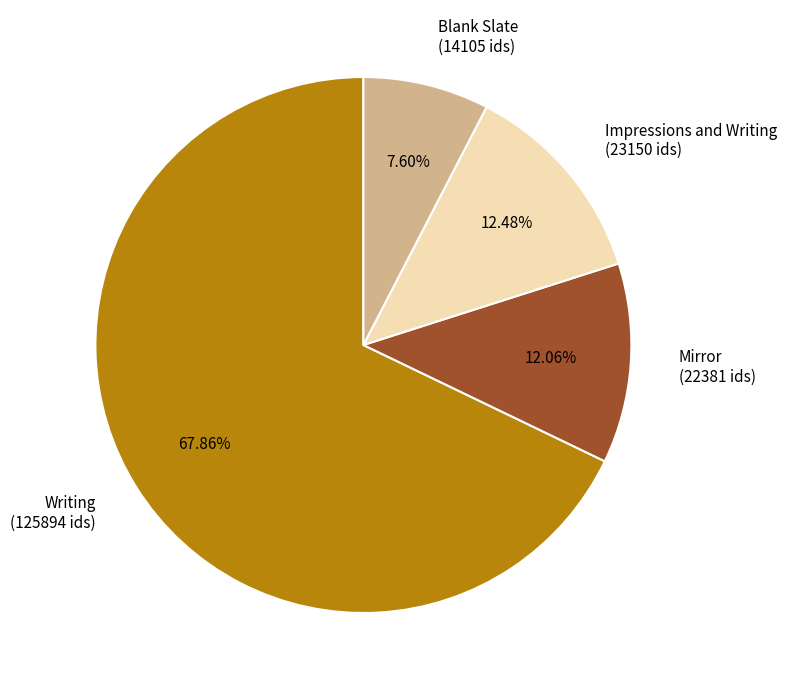

Does Mirror (22381 ids) account for over 50% of the chart?

No